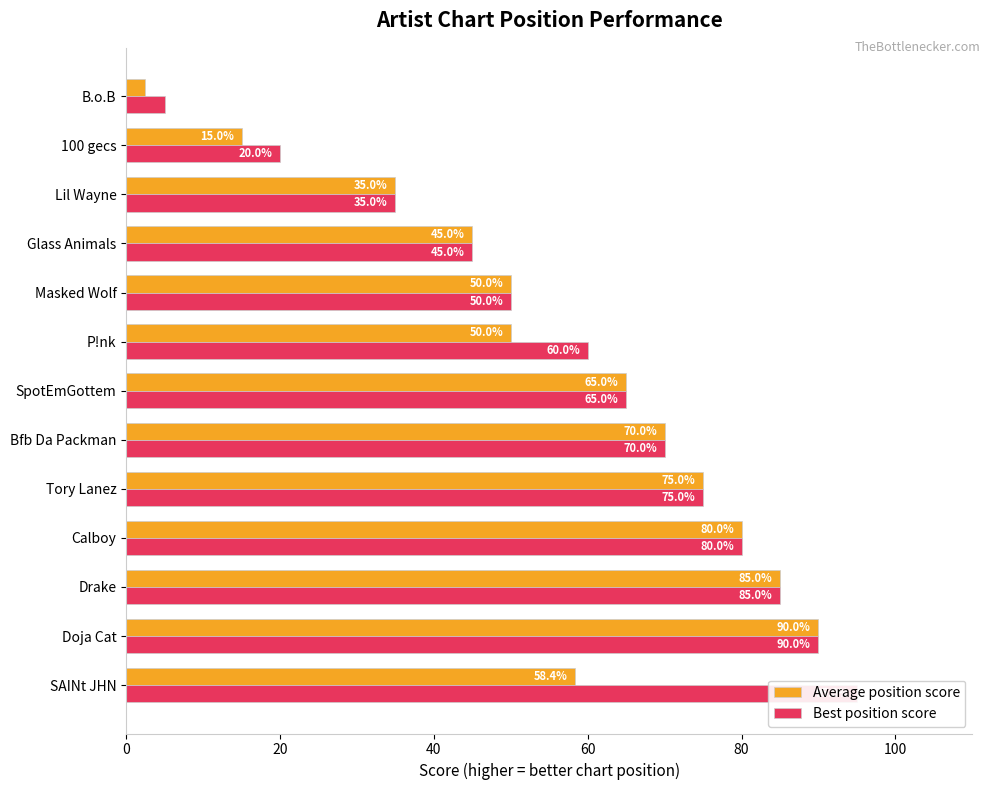

True or false: Average position score has a value of 90.0 at Doja Cat.

True